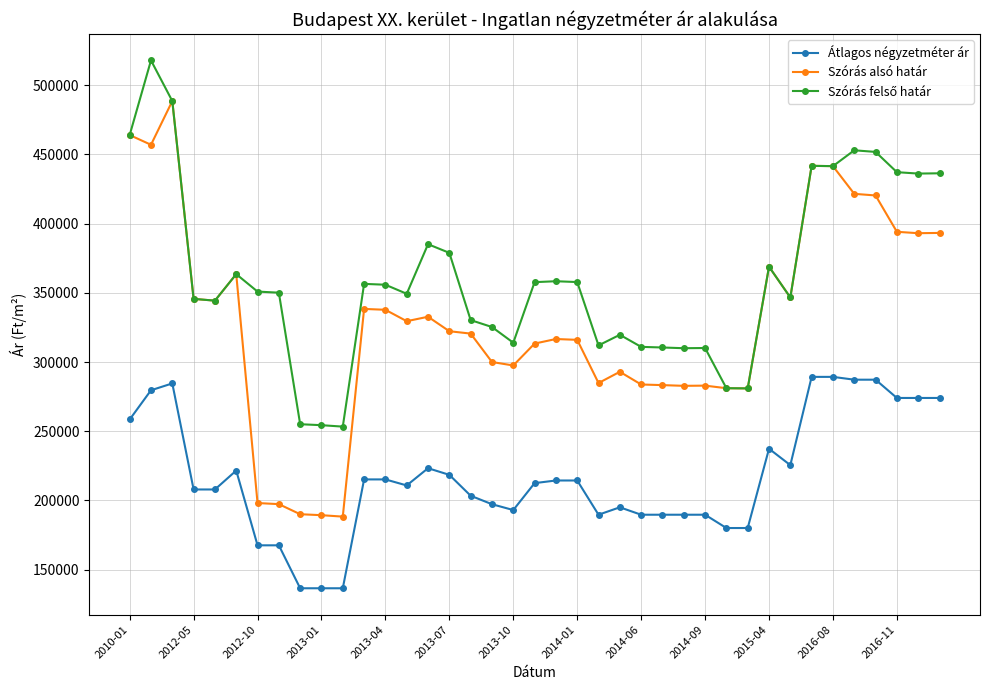

Which series has the widest spread of values?

Szórás alsó határ